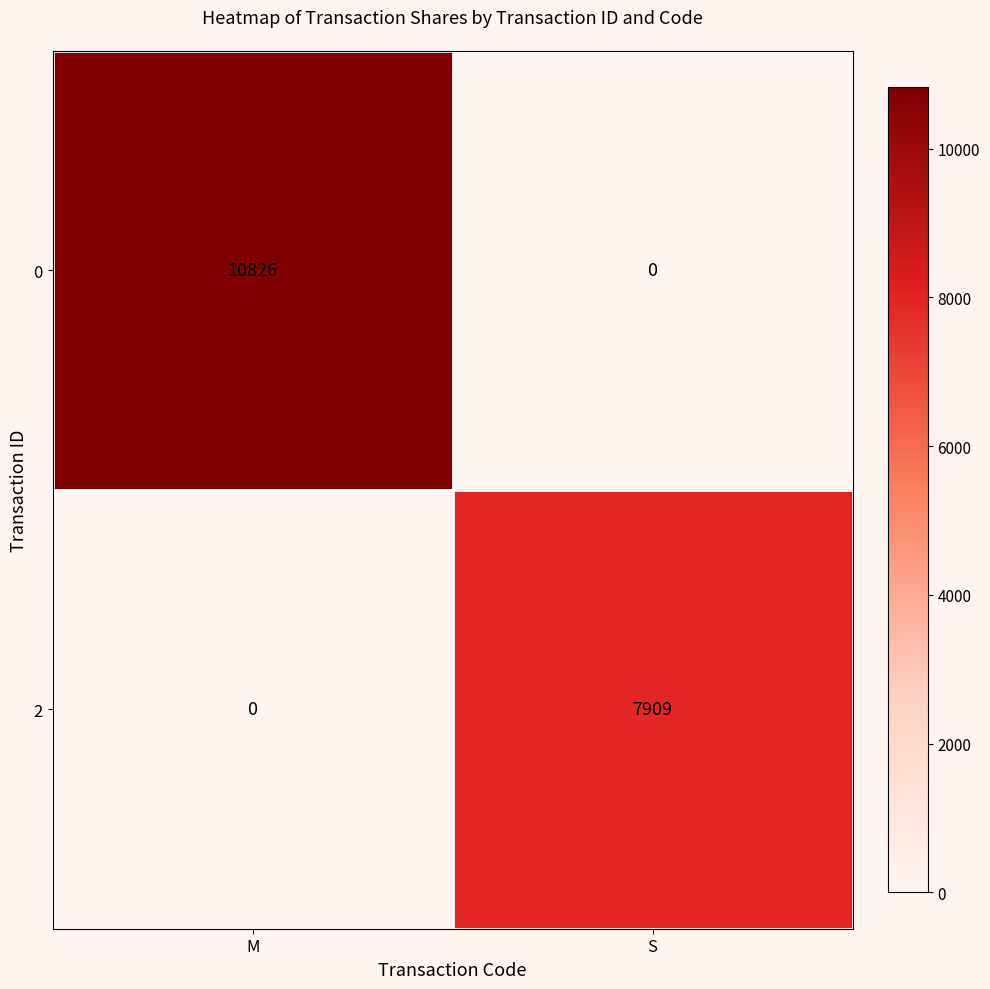

Reading left to right, what are all the values shown in this chart?

0: 10826	0
2: 0	7909